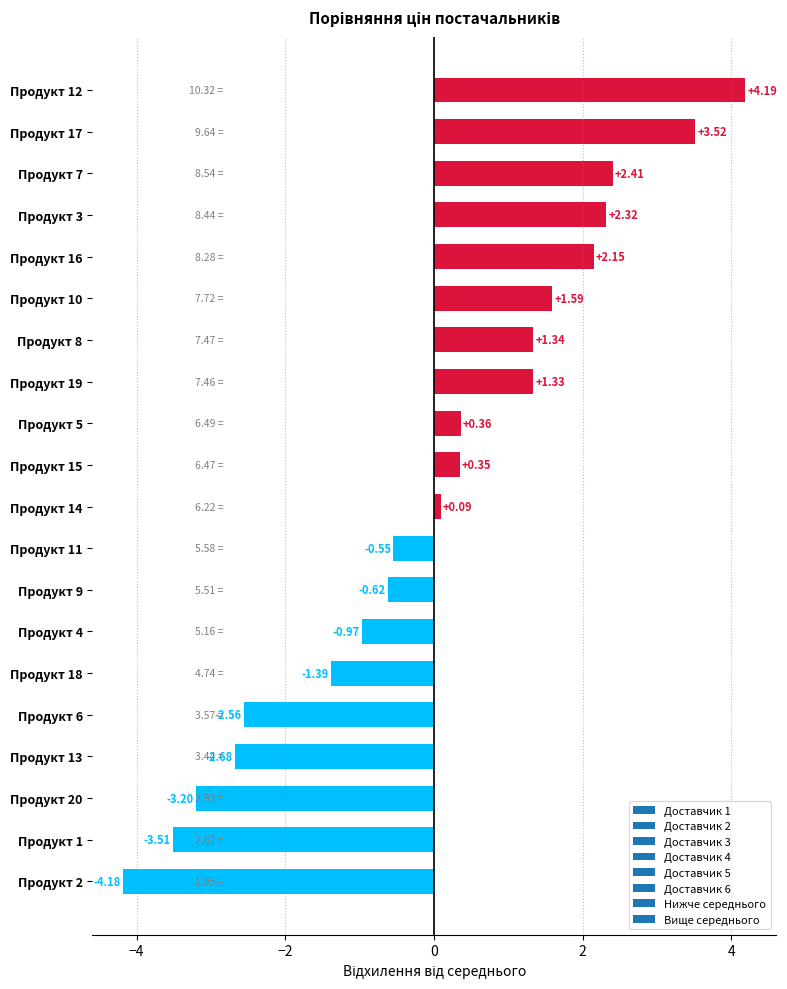

What is the difference between the maximum and second lowest values?

7.7